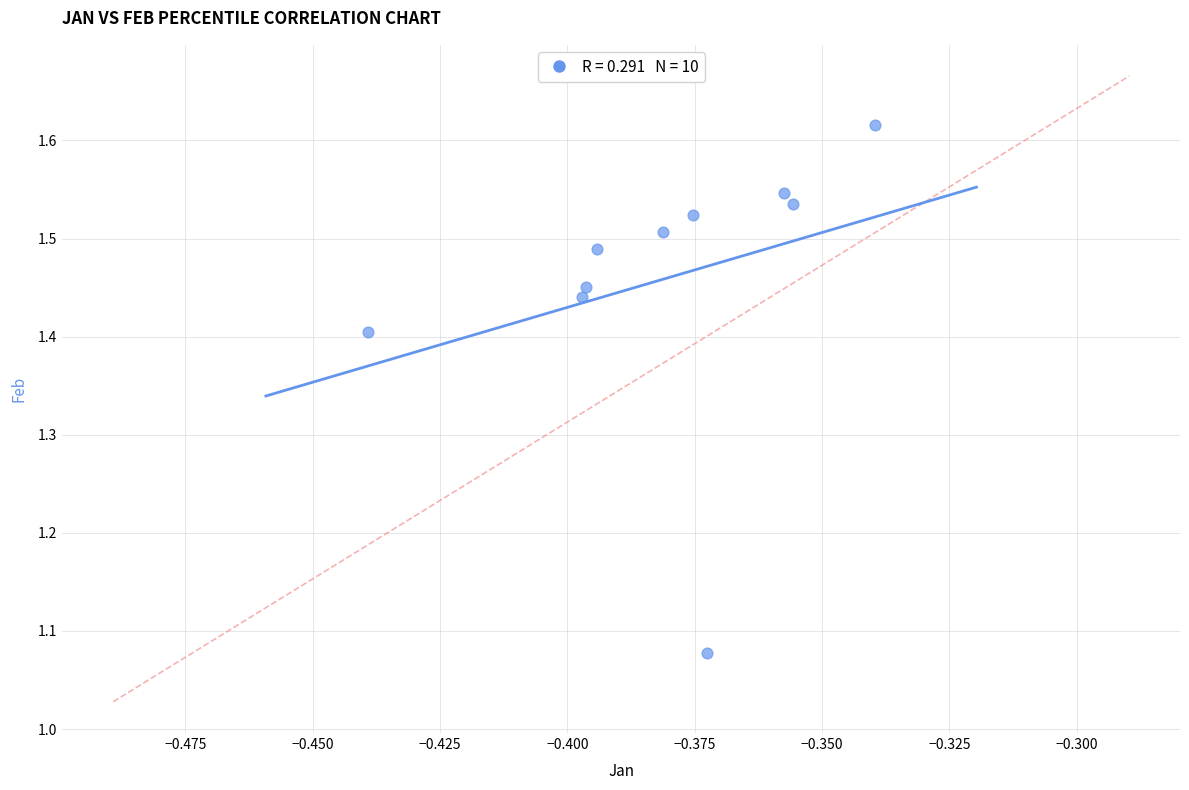

What is the range of Y values (max minus min)?

0.5